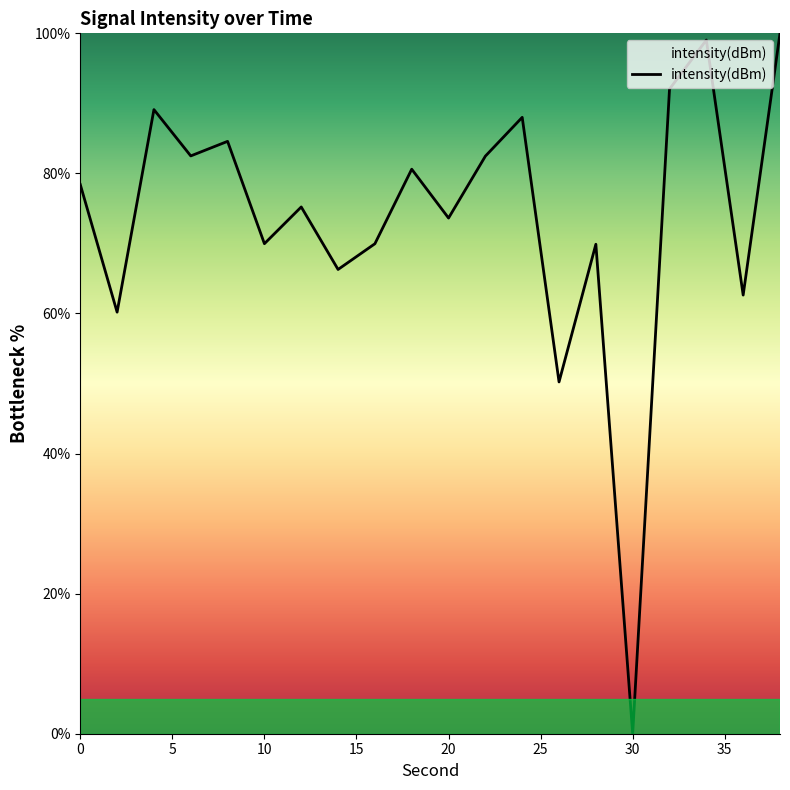

What is the greatest value displayed?

100.0